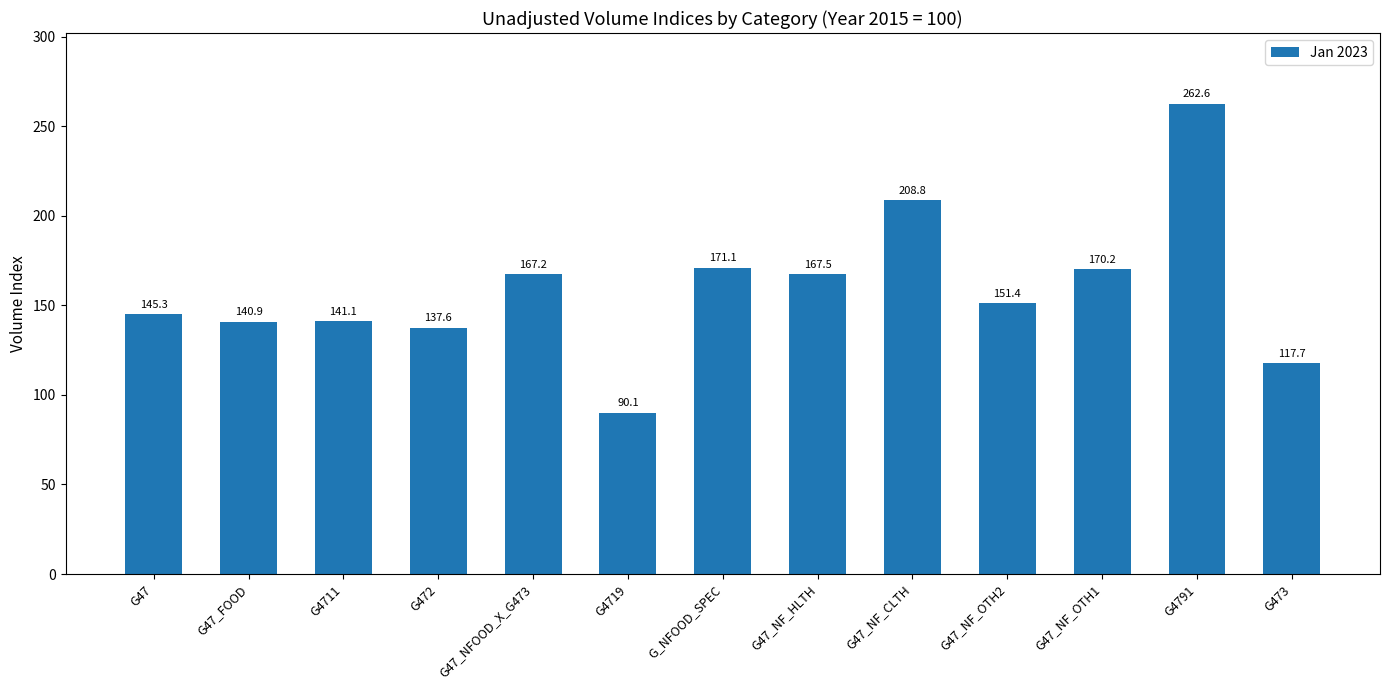

What is the change in value from G47 to G_NFOOD_SPEC?

+25.8